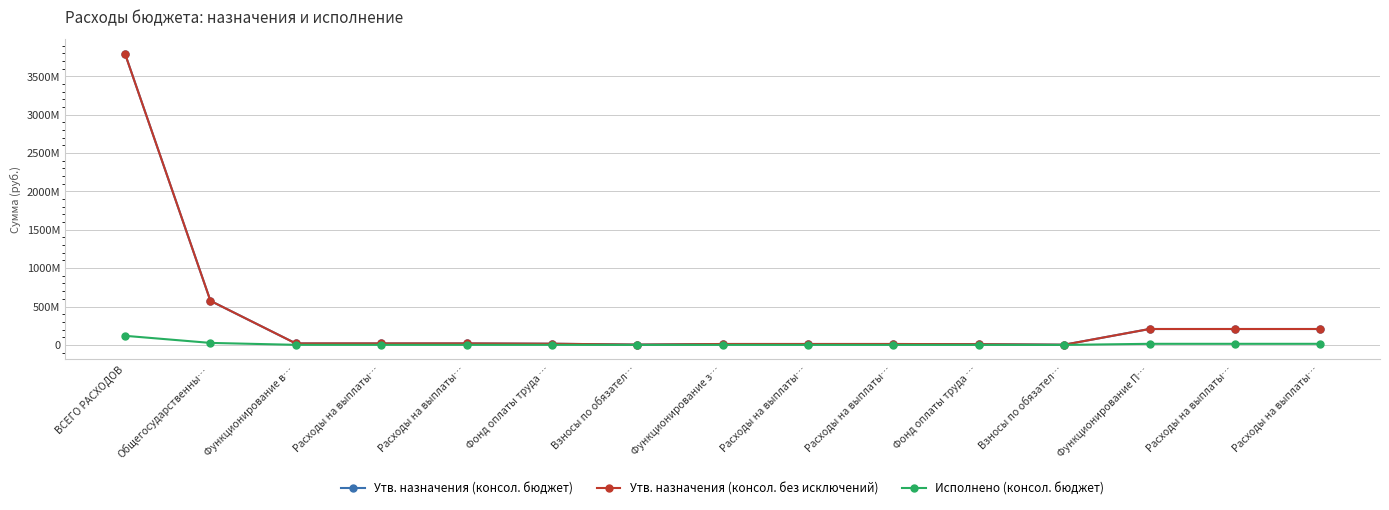

The value of Утв. назначения (консол. без исключений) at ВСЕГО РАСХОДОВ is 6153369547.1. True or false?

False